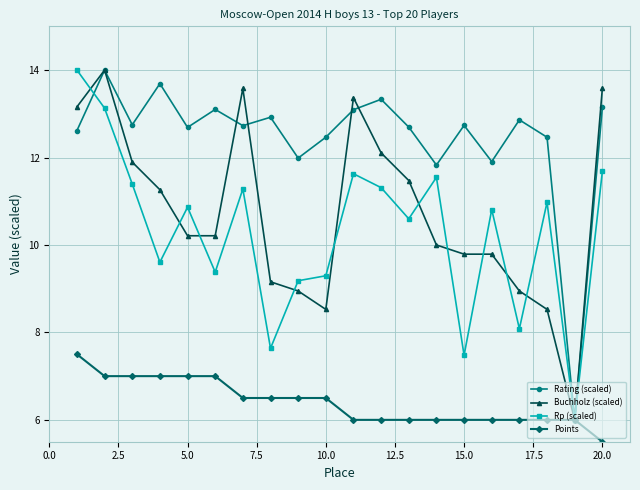

Reading left to right, what are all the values shown in this chart?

Rating (scaled): 12.6	14.0	12.7	13.7	12.7	13.1	12.7	12.9	12.0	12.5	13.1	13.3	12.7	11.8	12.7	11.9	12.9	12.5	6.0	13.1
Buchholz (scaled): 13.2	14.0	11.9	11.3	10.2	10.2	13.6	9.2	8.9	8.5	13.4	12.1	11.5	10.0	9.8	9.8	8.9	8.5	6.0	13.6
Rp (scaled): 14.0	13.1	11.4	9.6	10.9	9.4	11.3	7.6	9.2	9.3	11.6	11.3	10.6	11.5	7.5	10.8	8.1	11.0	6.0	11.7
Points: 7.5	7.0	7.0	7.0	7.0	7.0	6.5	6.5	6.5	6.5	6.0	6.0	6.0	6.0	6.0	6.0	6.0	6.0	6.0	5.5